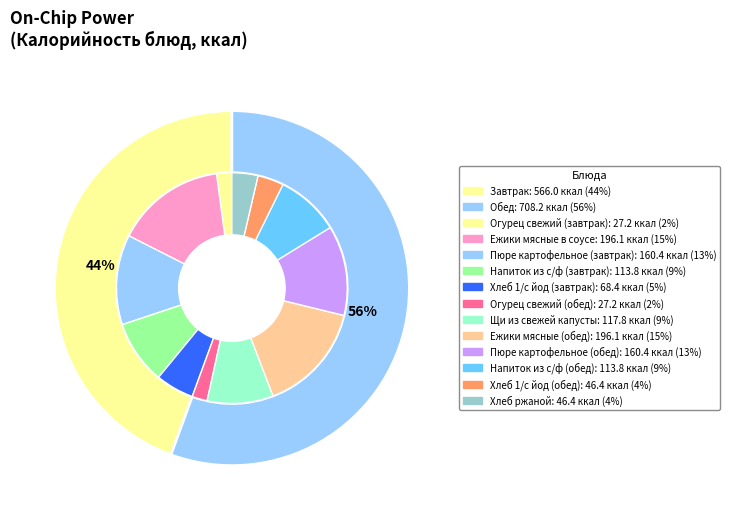

What is the smallest slice in the pie chart?

Огурец свежий (завтрак)